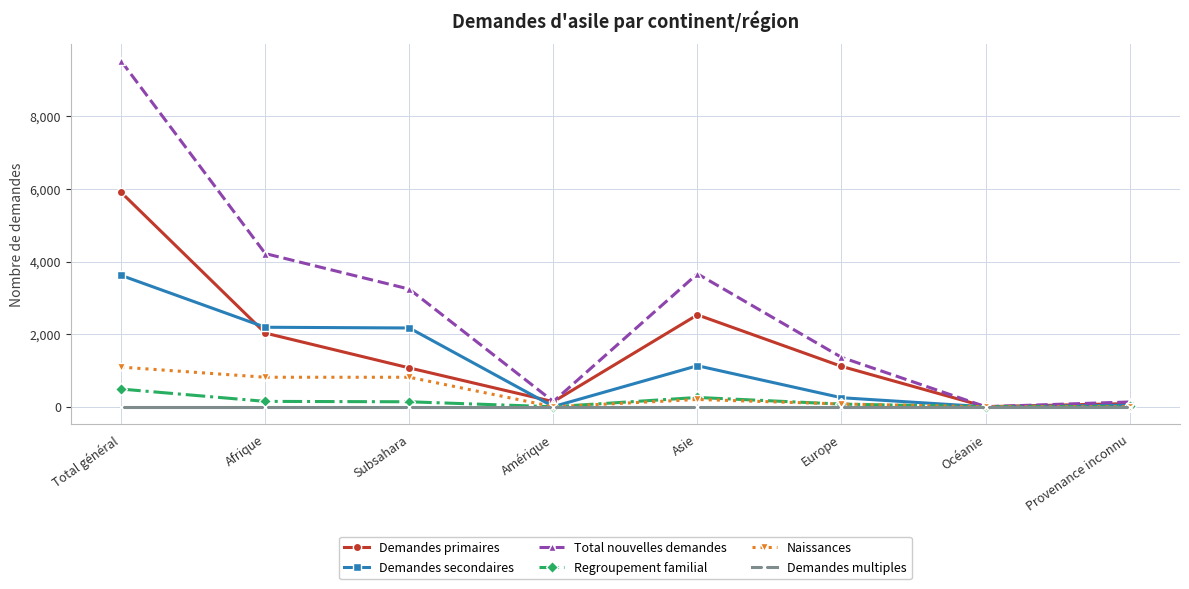

Is this an area chart (filled region under the line)?

No